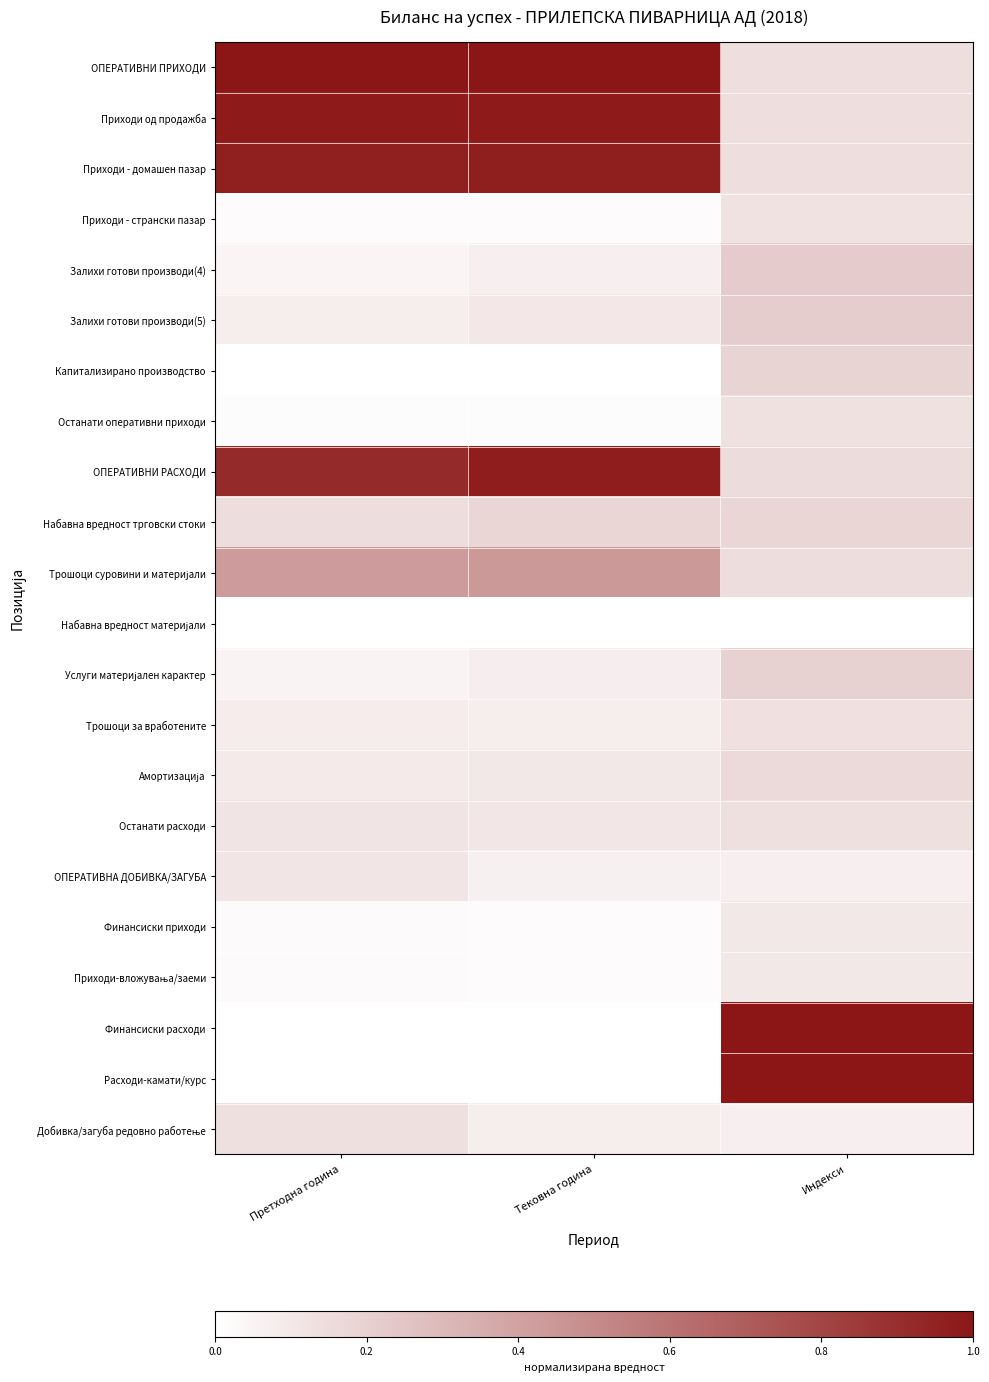

Which has a higher value, Индекси or Тековна година?

Тековна година